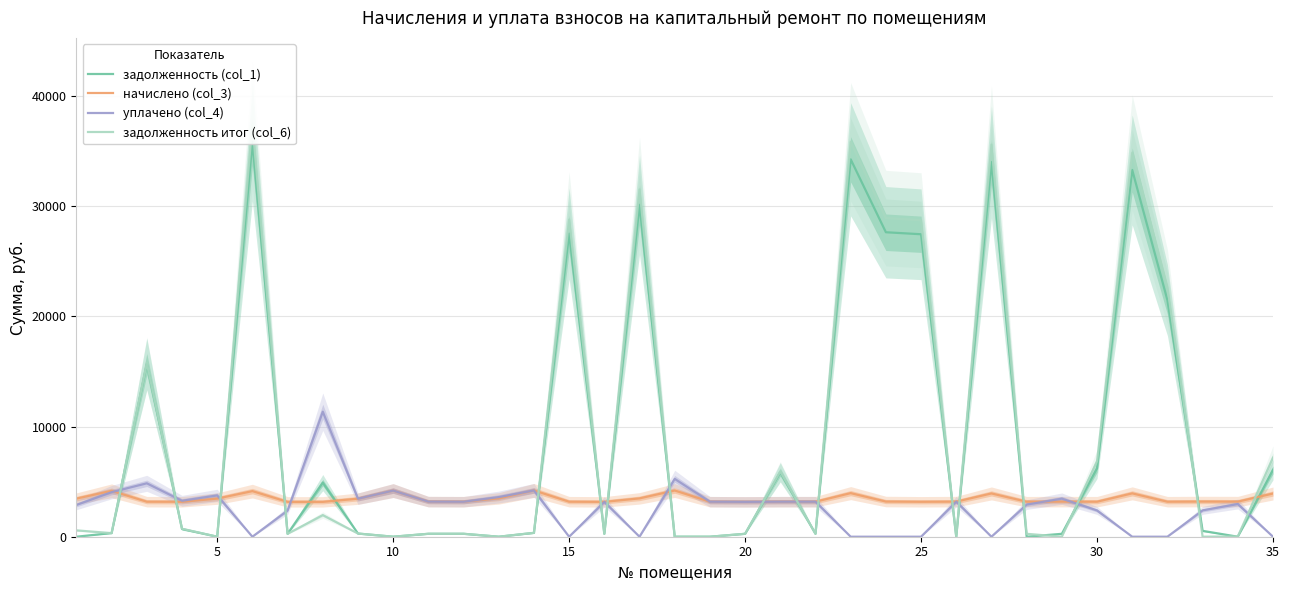

What is the highest value of the уплачено (col_4) series?

11351.0